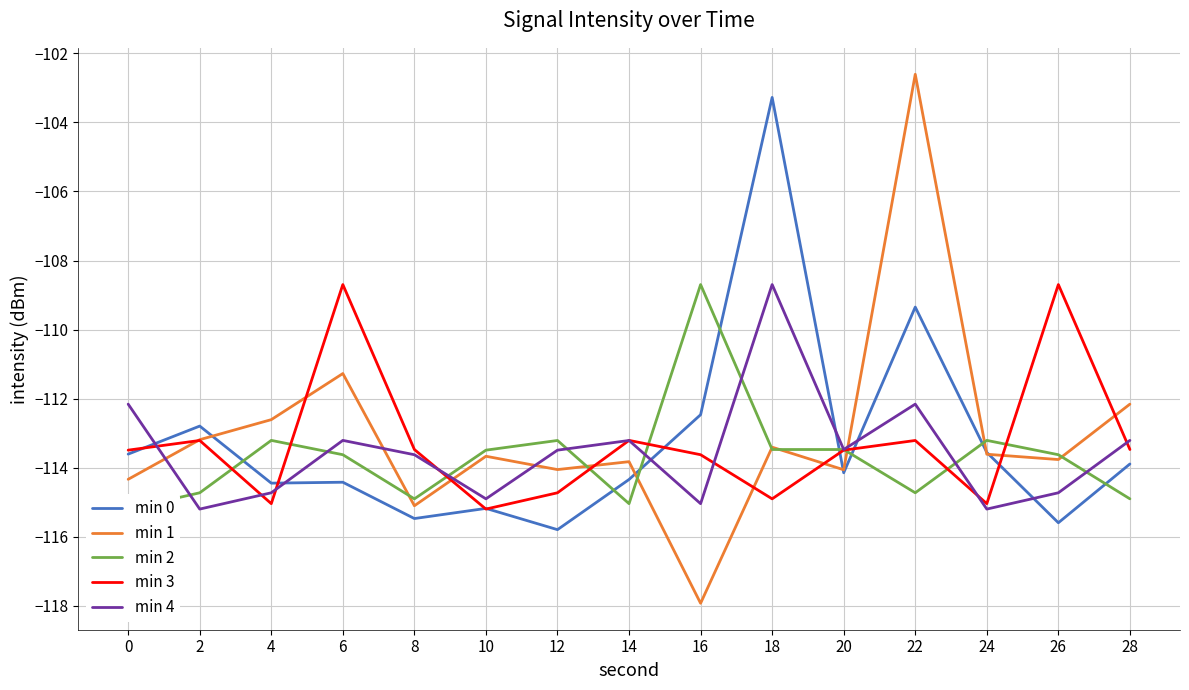

Reading left to right, extract all data points from this chart.

min 0: -113.6	-112.8	-114.4	-114.4	-115.5	-115.2	-115.8	-114.3	-112.5	-103.3	-114.1	-109.3	-113.6	-115.6	-113.9
min 1: -114.3	-113.2	-112.6	-111.3	-115.1	-113.7	-114.1	-113.8	-117.9	-113.4	-114.1	-102.6	-113.6	-113.8	-112.2
min 2: -115.2	-114.7	-113.2	-113.6	-114.9	-113.5	-113.2	-115.0	-108.7	-113.5	-113.5	-114.7	-113.2	-113.6	-114.9
min 3: -113.5	-113.2	-115.0	-108.7	-113.5	-115.2	-114.7	-113.2	-113.6	-114.9	-113.5	-113.2	-115.0	-108.7	-113.5
min 4: -112.2	-115.2	-114.7	-113.2	-113.6	-114.9	-113.5	-113.2	-115.0	-108.7	-113.5	-112.2	-115.2	-114.7	-113.2